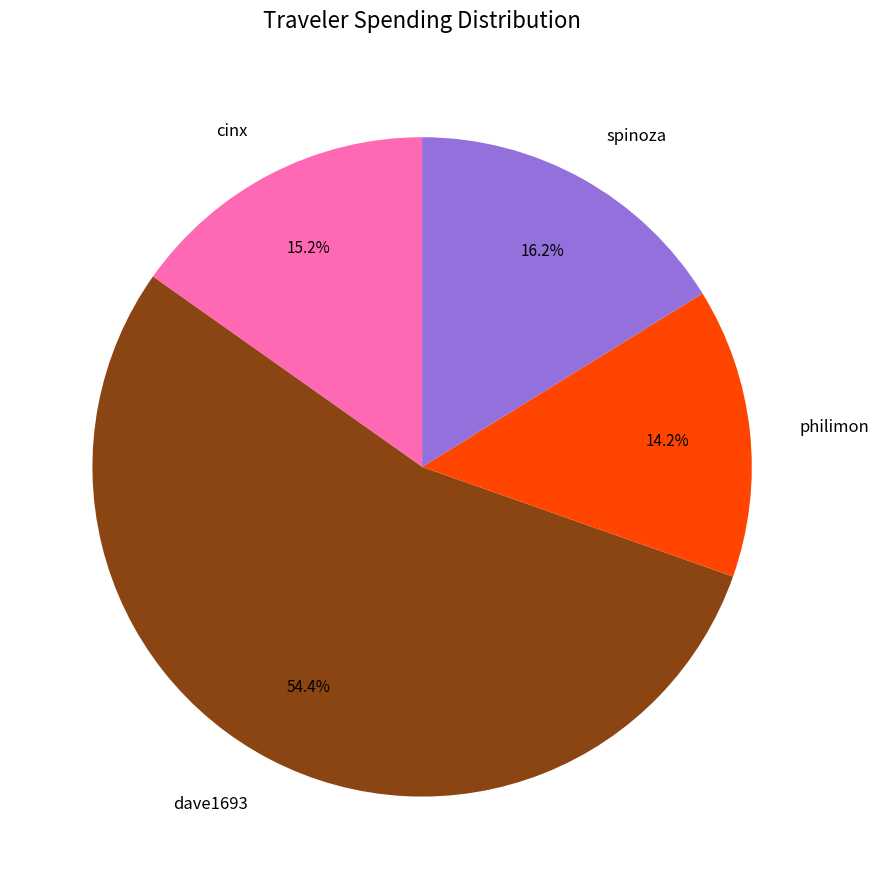

Which slice is the smallest?

philimon